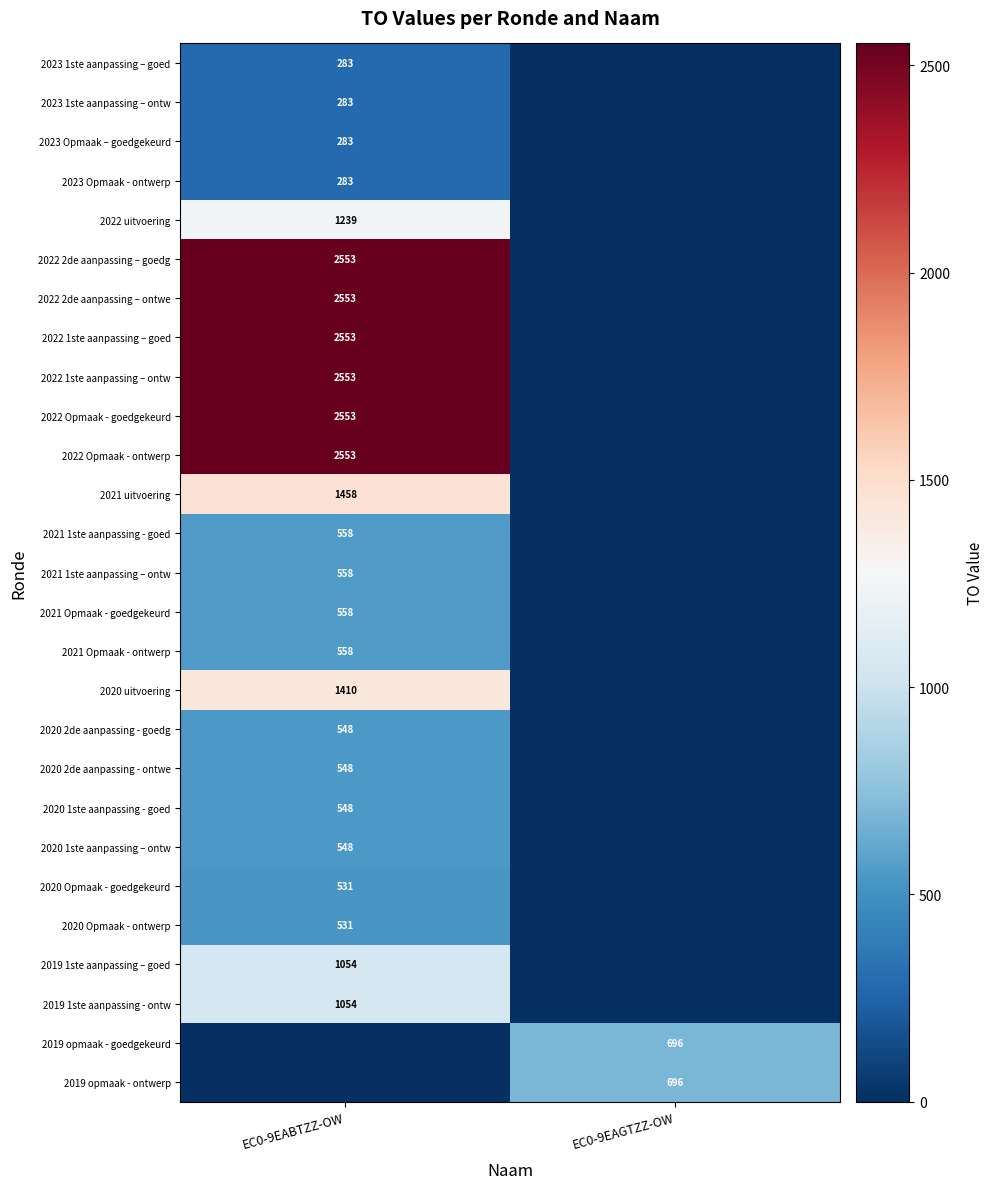

True or false: 2020 1ste aanpassing – ontw has a value of 548 at EC0-9EABTZZ-OW.

True